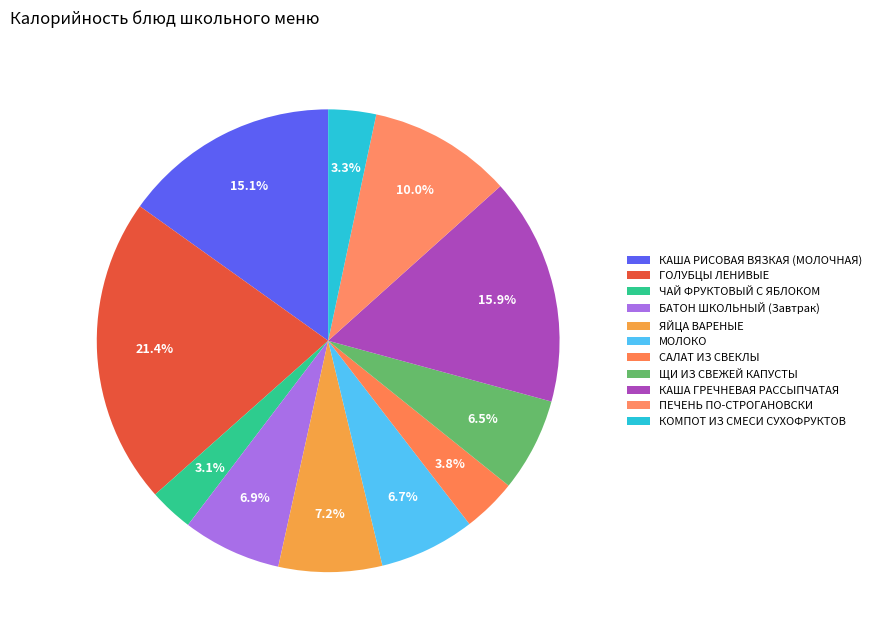

Approximately how many times larger is the value at МОЛОКО compared to ЧАЙ ФРУКТОВЫЙ С ЯБЛОКОМ?

2.2